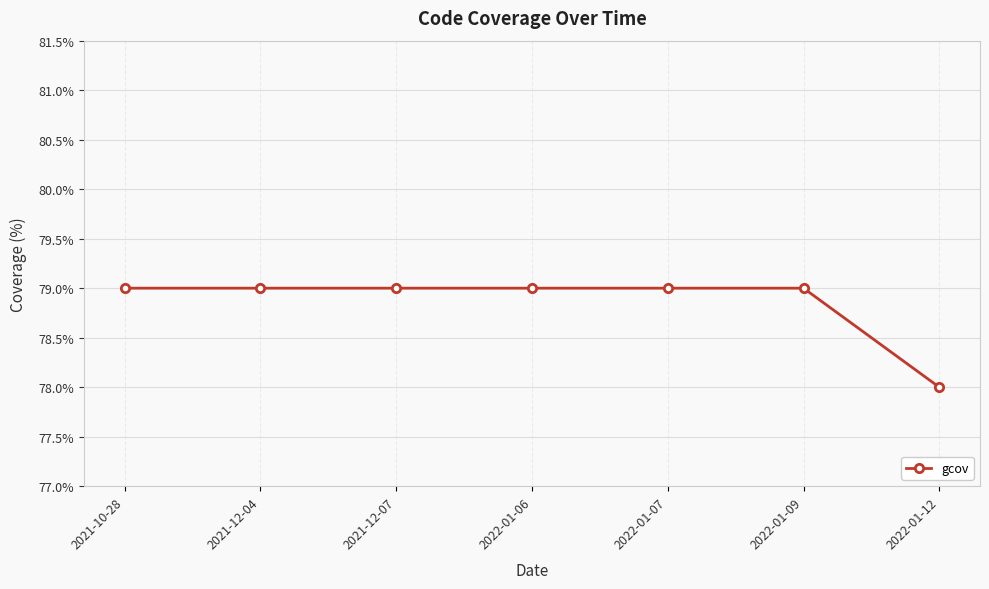

What is the ratio of the value at 2021-12-07 to the value at 2021-12-04?

1.0